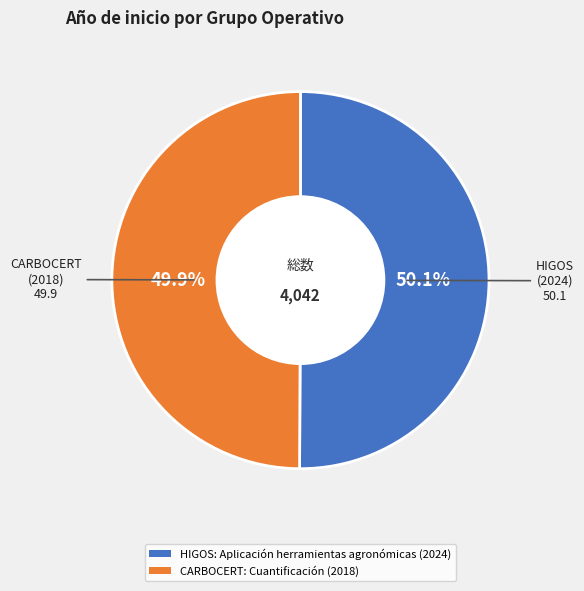

Does any single category account for the majority?

Yes